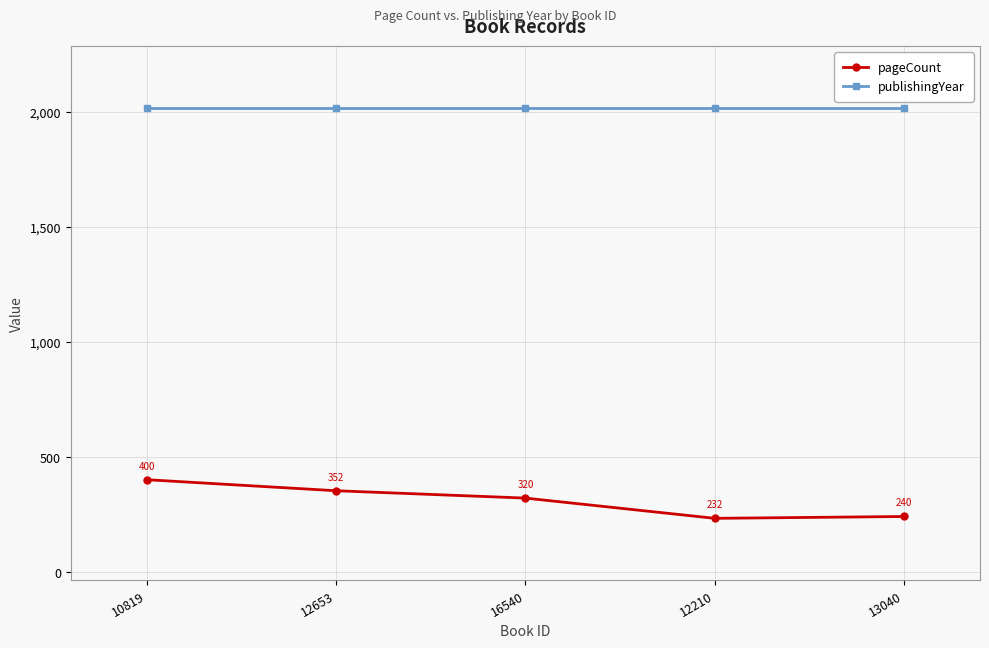

True or false: pageCount has a value of 232 at 12210.

True